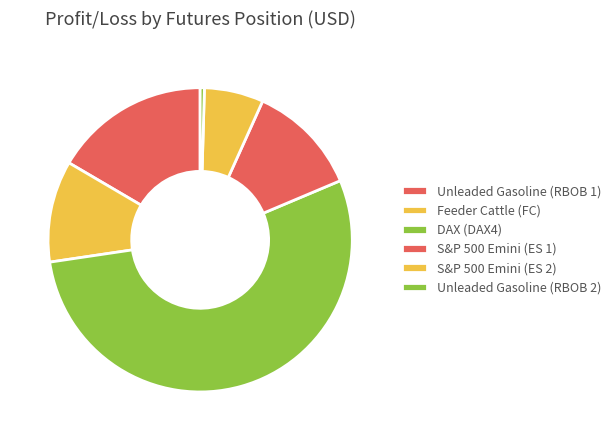

To the nearest percent, what percentage of the pie is Unleaded Gasoline (RBOB 1)?

17%